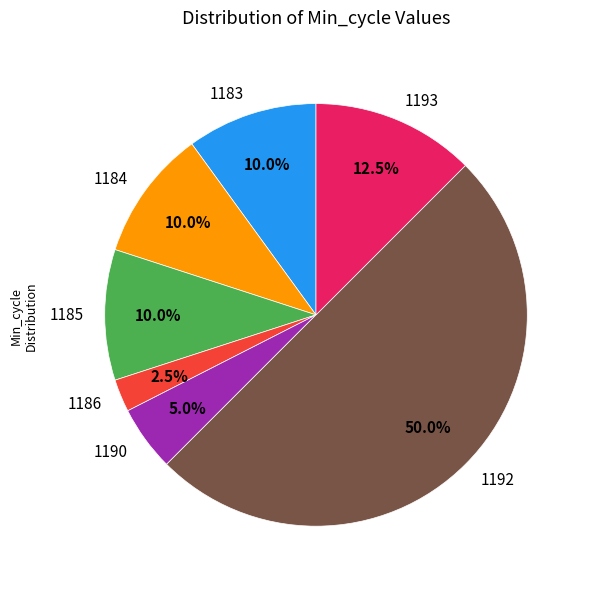

Is 1186 the majority of the pie?

No